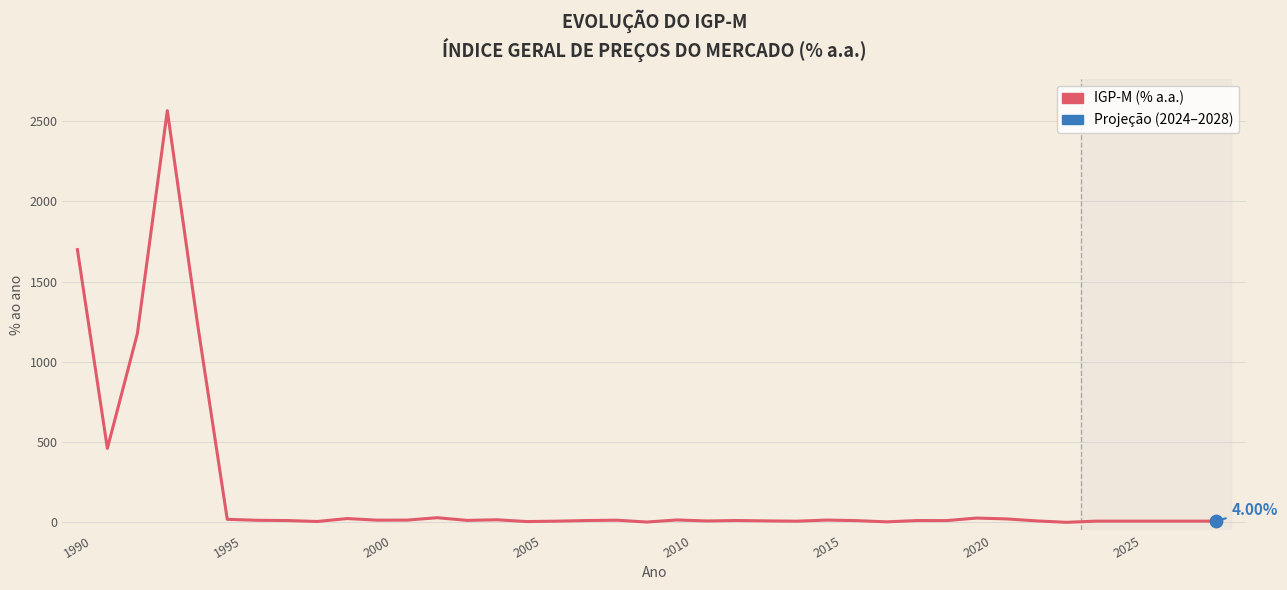

What is the difference between the maximum and minimum values?

2570.9